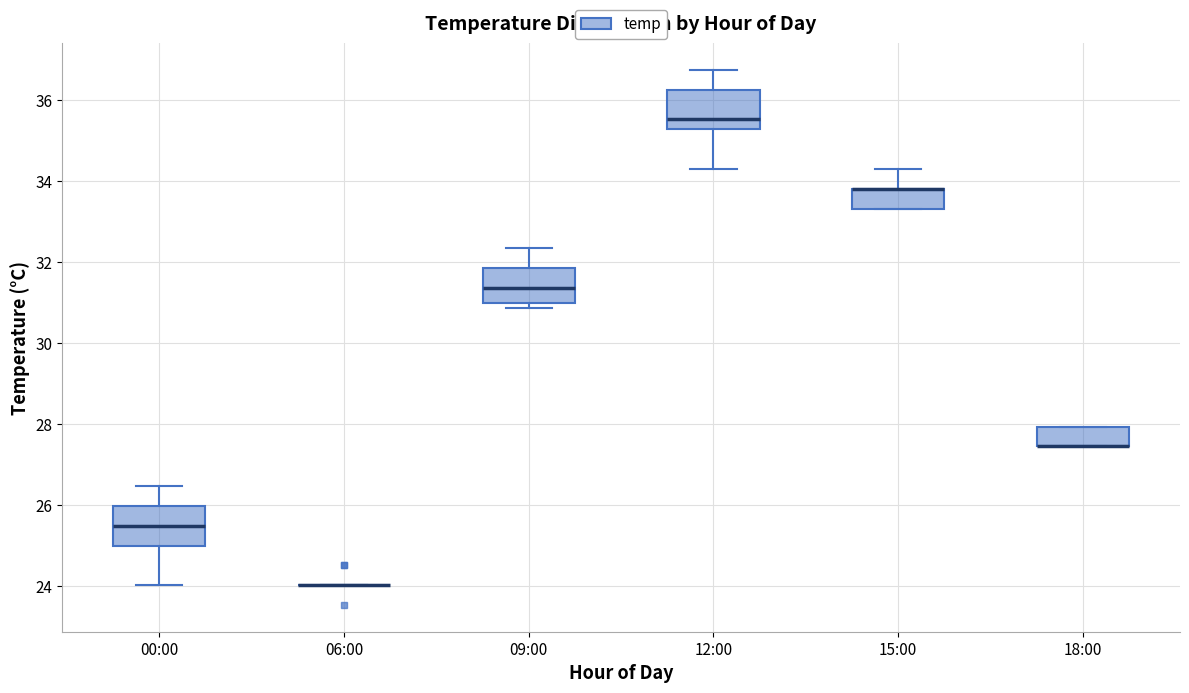

Reading left to right, transcribe this box plot: for each box, give where its median line is, the range the box spans, and where its two whiskers end, as read against the y-axis. The values are not printed on the chart, so give them approximately, as read against the axis.

00:00: median 25.4, box 25.0 to 26.0, whiskers 24.0 to 26.4
06:00: box collapsed to a line at 24.0, whiskers 24.0 to 24.0
09:00: median 31.4, box 31.0 to 31.8, whiskers 30.8 to 32.4
12:00: median 35.6, box 35.2 to 36.2, whiskers 34.4 to 36.8
15:00: median 33.8 (drawn on the box's upper edge), box 33.4 to 33.8, whiskers 33.4 to 34.4
18:00: median 27.4 (drawn on the box's lower edge), box 27.4 to 28.0, whiskers 27.4 to 28.0